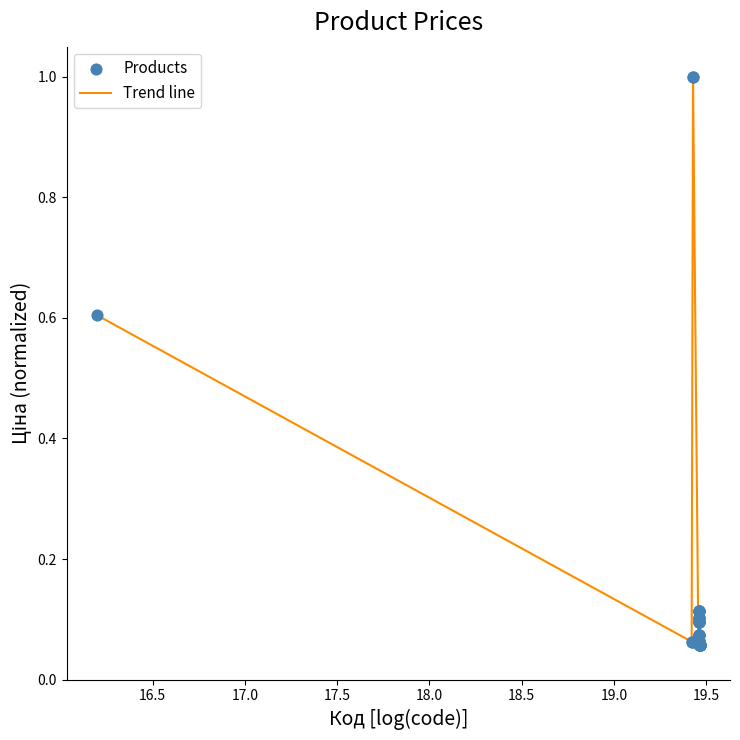

What is the greatest value displayed?

1.0